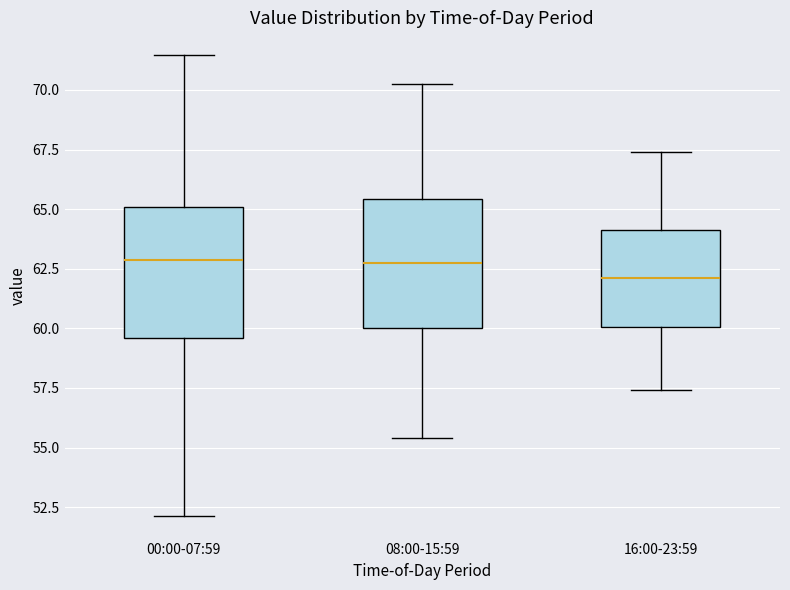

Reading left to right, read every box against the y-axis: the position of its median line, the range the box covers, and the ends of its whiskers. The values are not printed on the chart, so give them approximately, as read against the axis.

00:00-07:59: median 63.0, box 59.5 to 65.0, whiskers 52.0 to 71.5
08:00-15:59: median 62.5, box 60.0 to 65.5, whiskers 55.5 to 70.5
16:00-23:59: median 62.0, box 60.0 to 64.0, whiskers 57.5 to 67.5